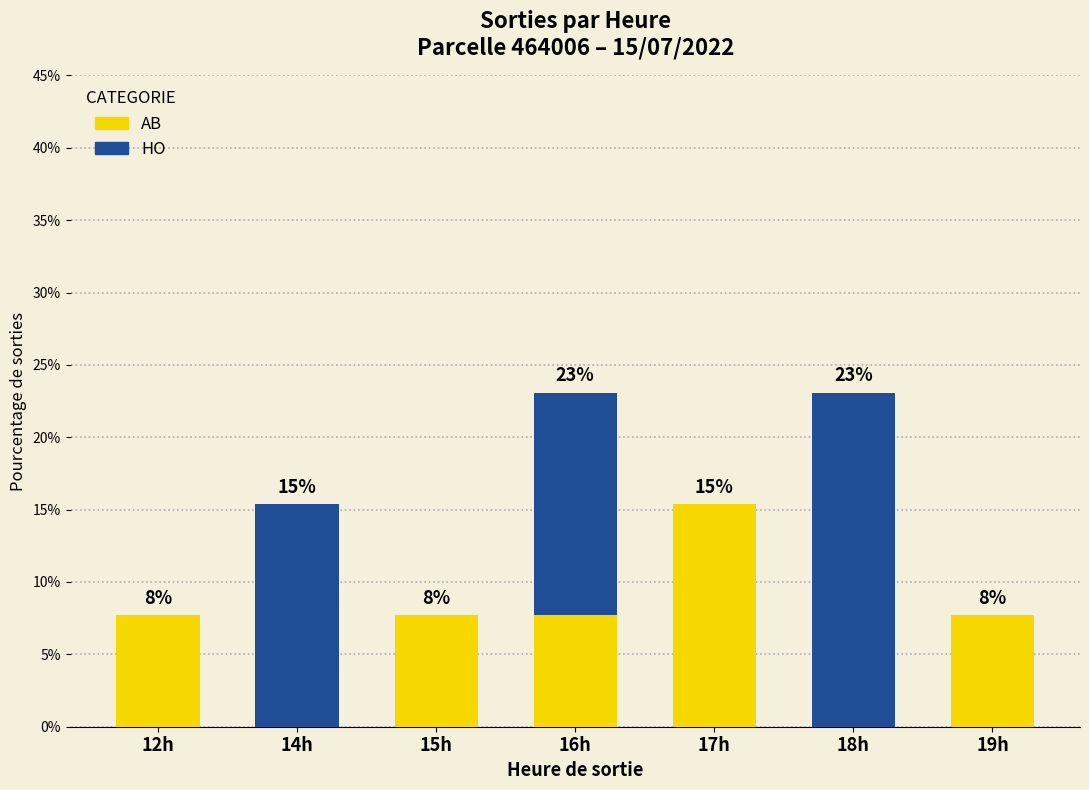

Are the bars grouped side by side (vs. stacked)?

No